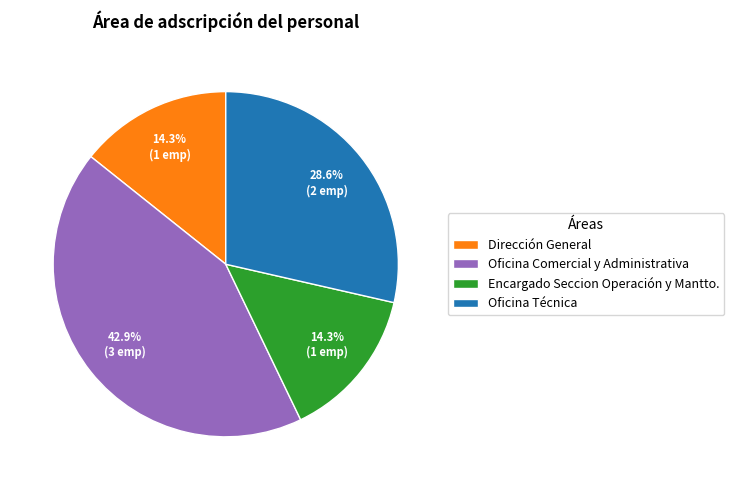

What percentage is the Dirección General slice, to the nearest percent?

14%